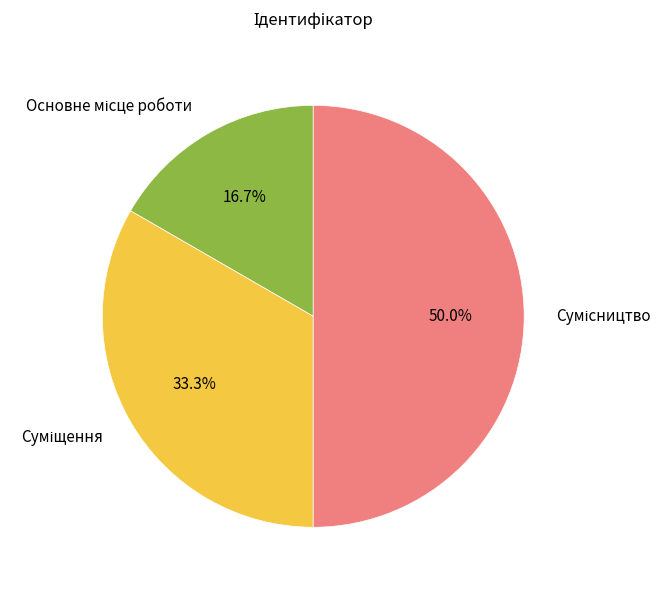

How many segments does this pie chart have?

3